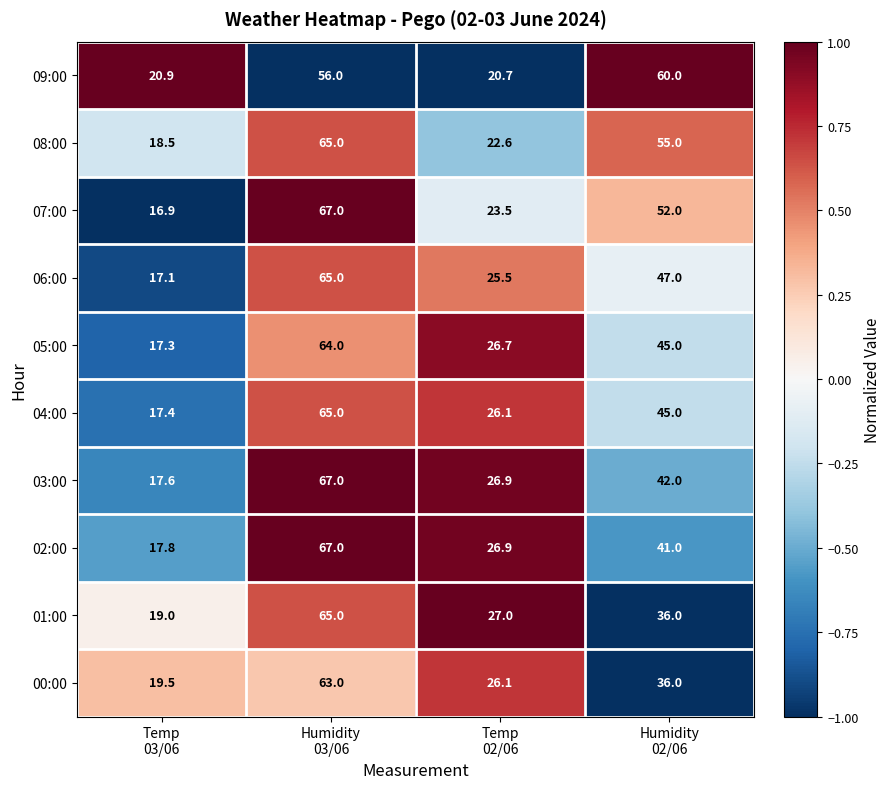

What is the sum of all 02:00 values?

152.7